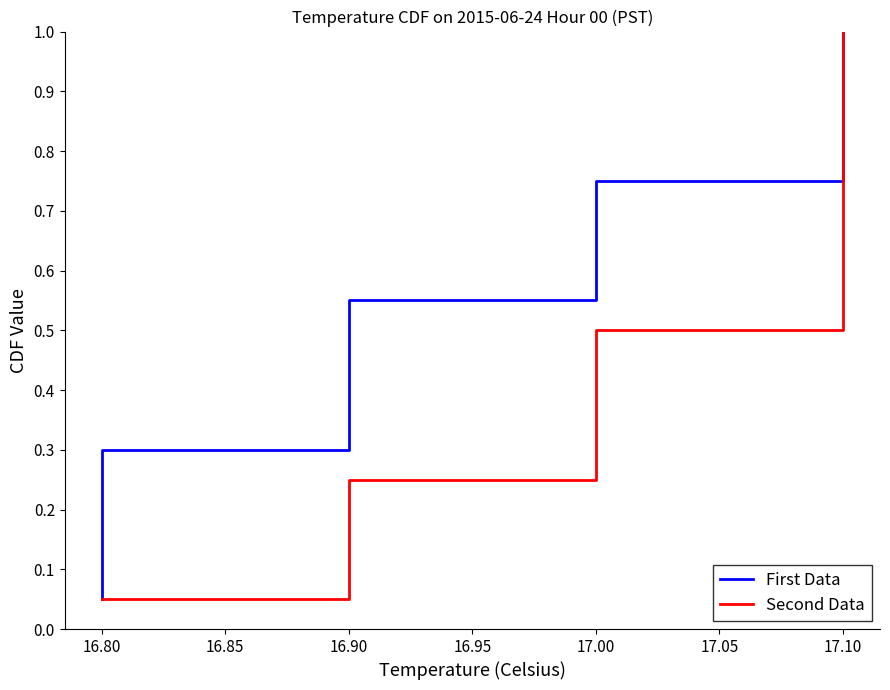

What are all the series names shown in the legend?

First Data, Second Data